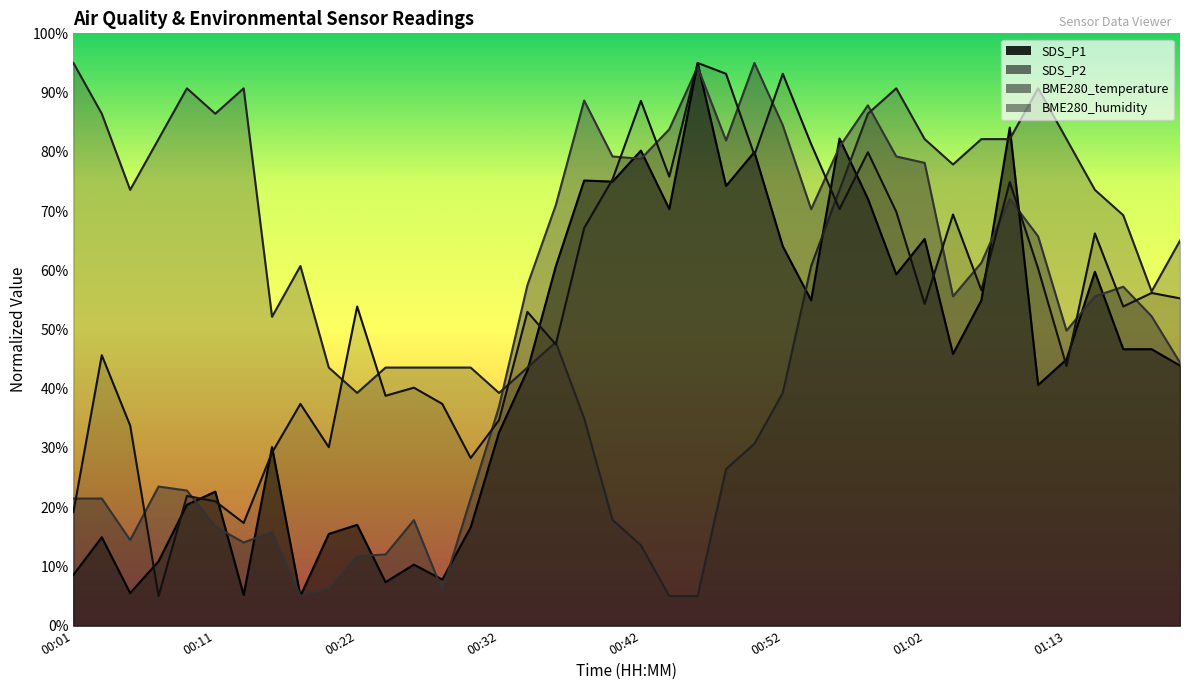

What is the label of the 21st point from the right?

00:40